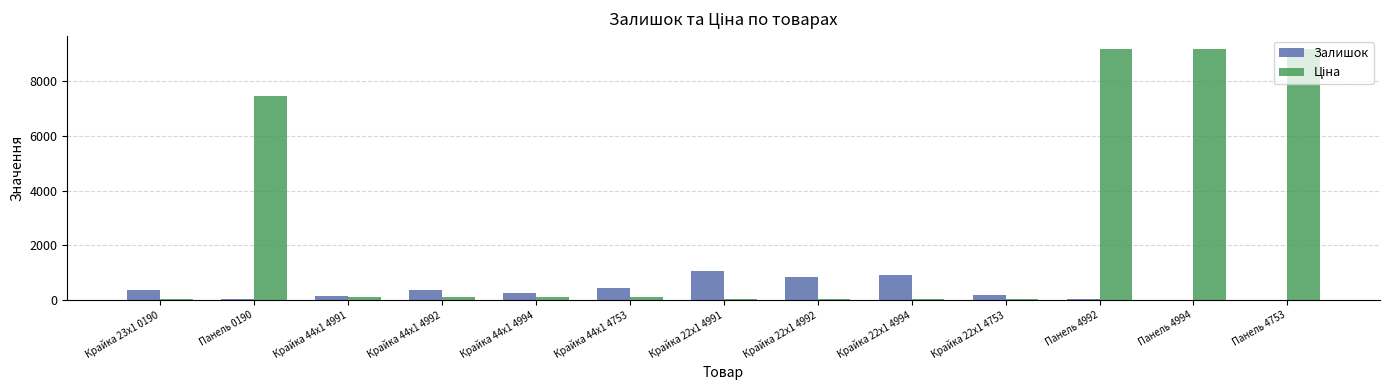

What is the approximate value of Залишок at Крайка 22x1 4991?

1067.0